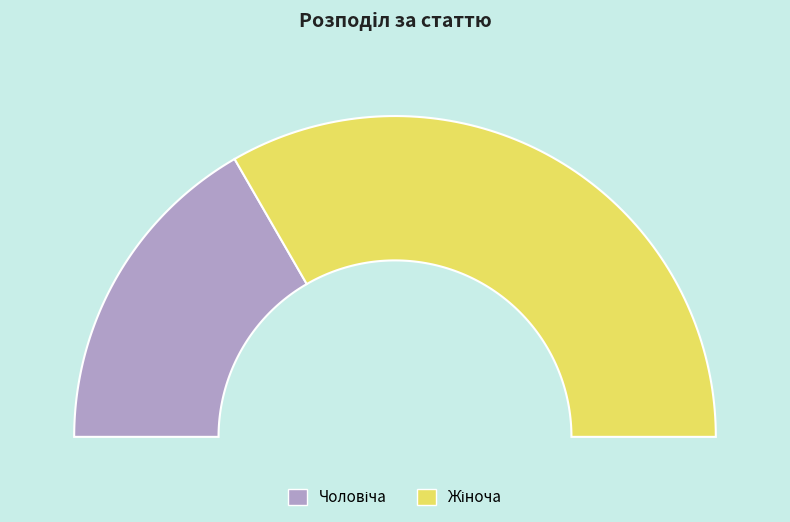

What is the total percentage of Жіноча and Чоловіча?

100.0%